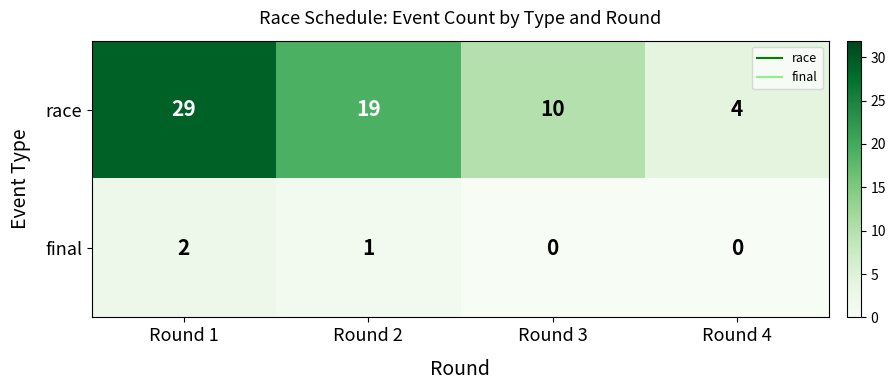

What is the minimum value for race?

4